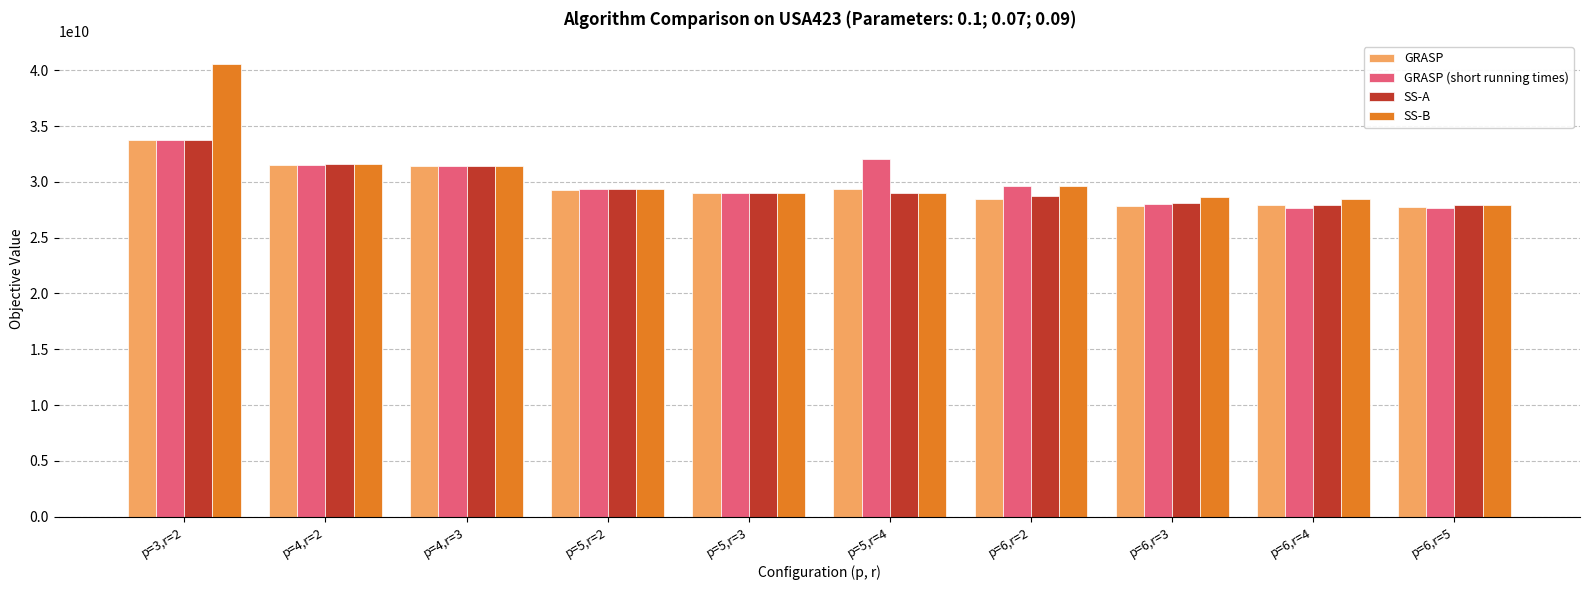

Which series has the widest spread of values?

SS-B